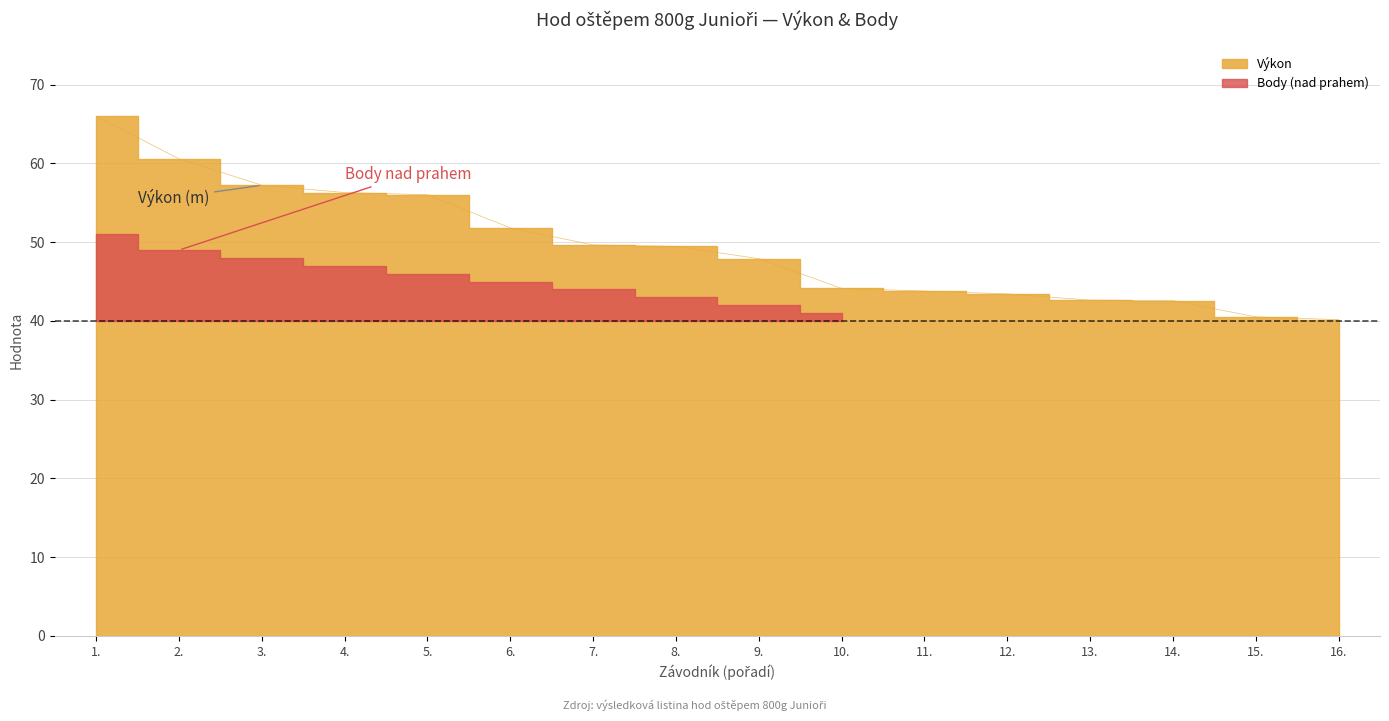

What is the sum of all values?

792.3